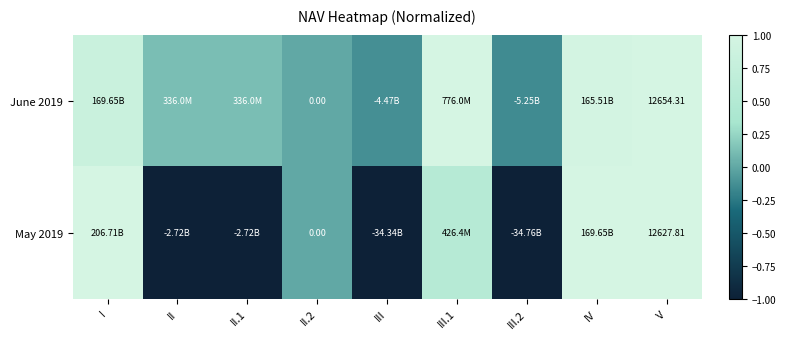

How many positive values does the May 2019 series have?

4